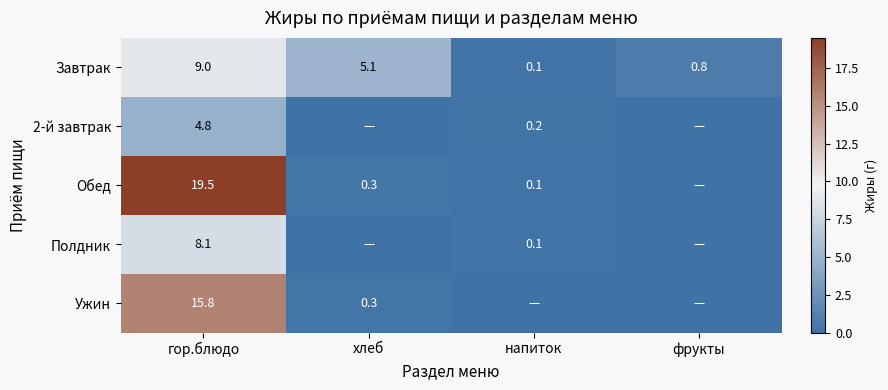

What is the difference between the highest and lowest values at гор.блюдо?

14.7